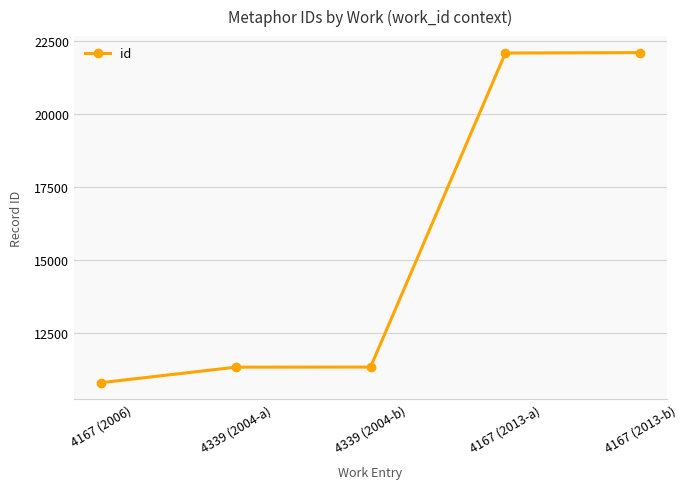

Between 4339 (2004-b) and 4167 (2006), which is larger?

4339 (2004-b)